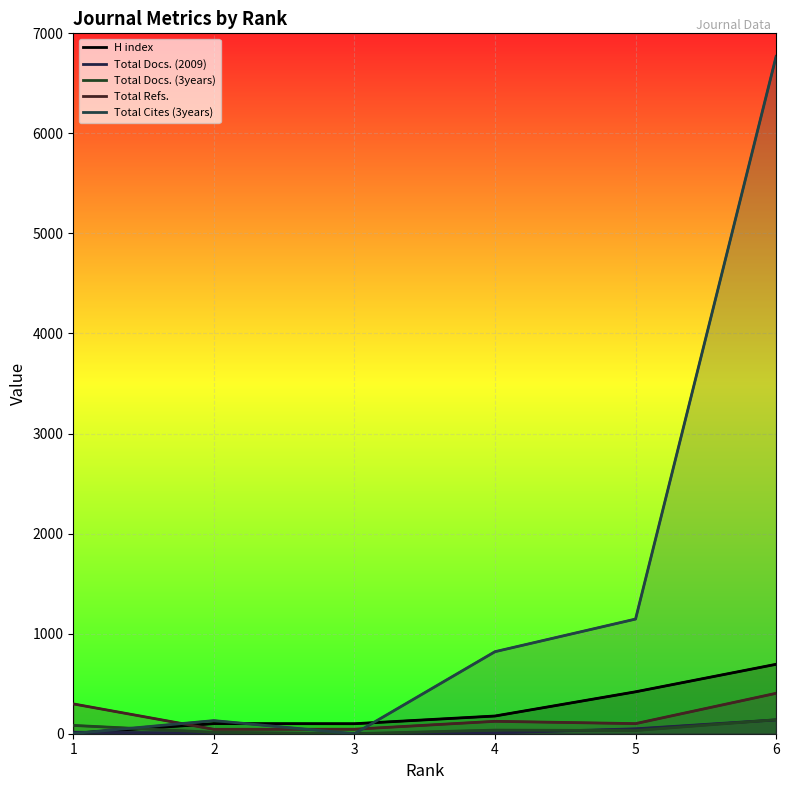

Count the Total Docs. (3years) values in the range 14 to 83.

4